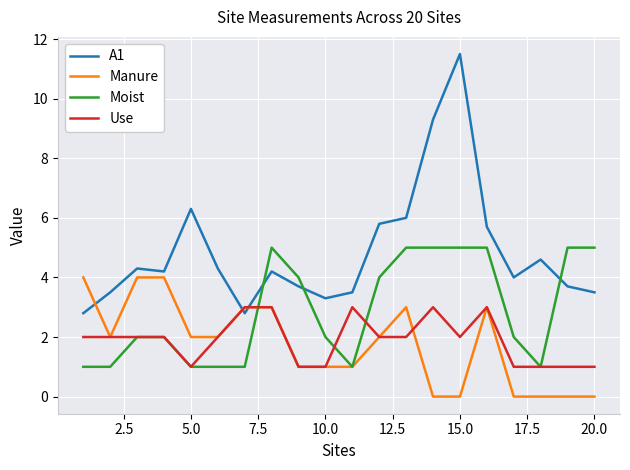

Which series has the largest range (max minus min)?

A1